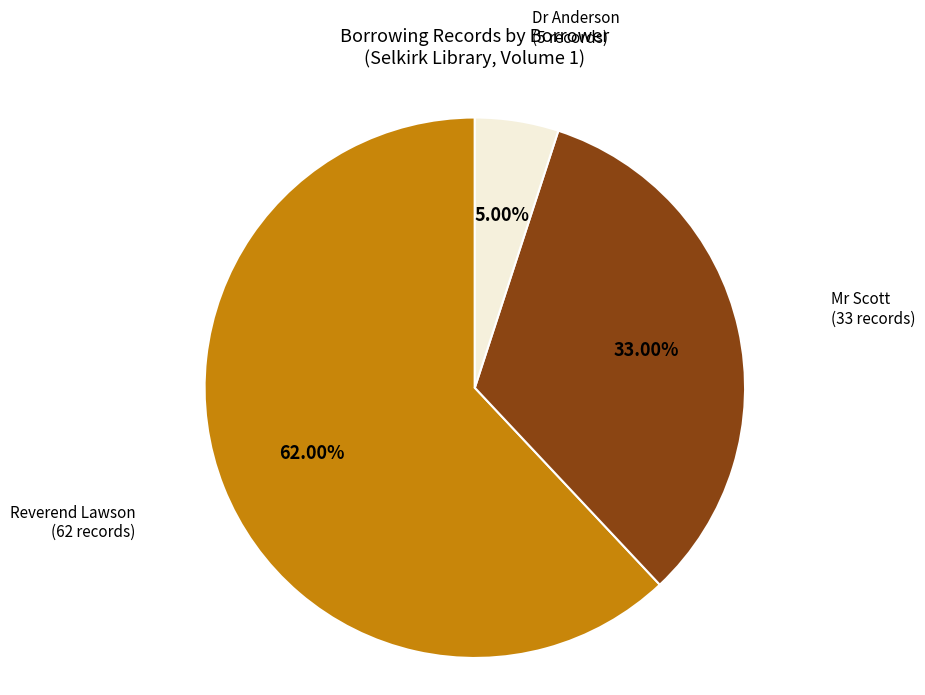

Does any single category account for the majority?

Yes